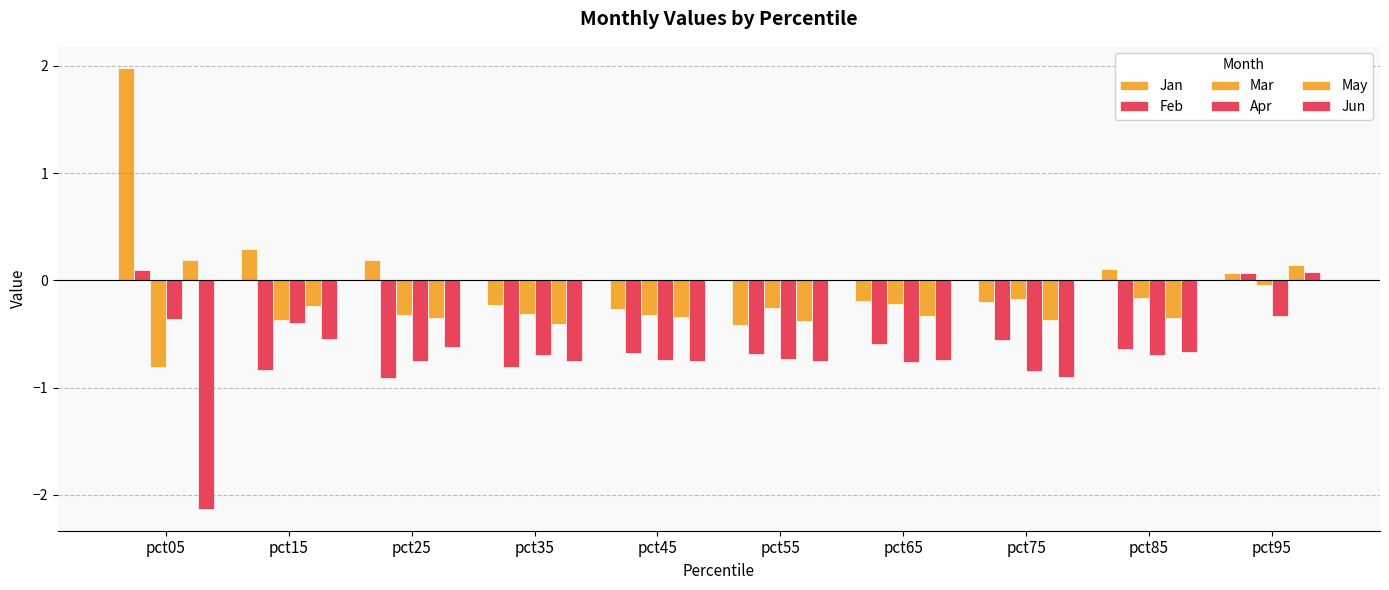

What is the sum of the Mar values at pct95 and pct75?

-0.2